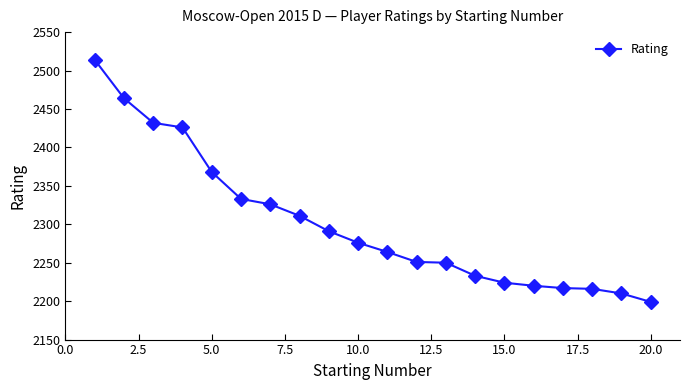

What is the maximum value shown in the chart?

2514